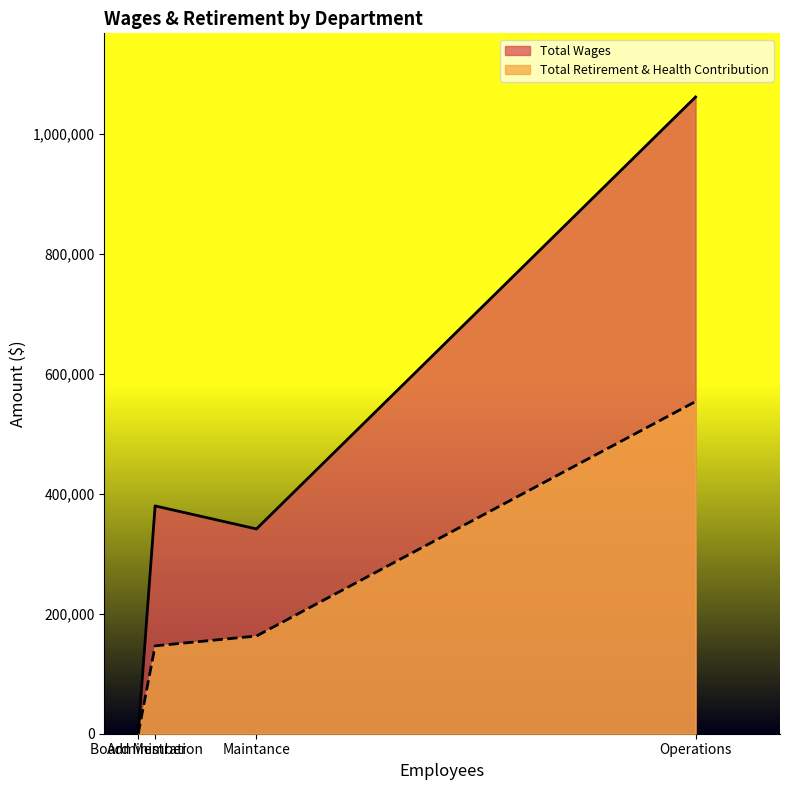

Rank the series by their average value, from highest to lowest.

Total Wages, Total Retirement & Health Contribution